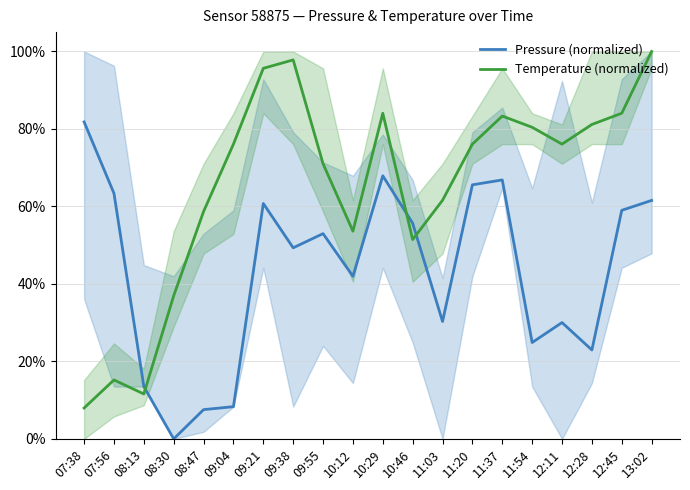

The value of Temperature (normalized) at 09:04 is 0.8. True or false?

True